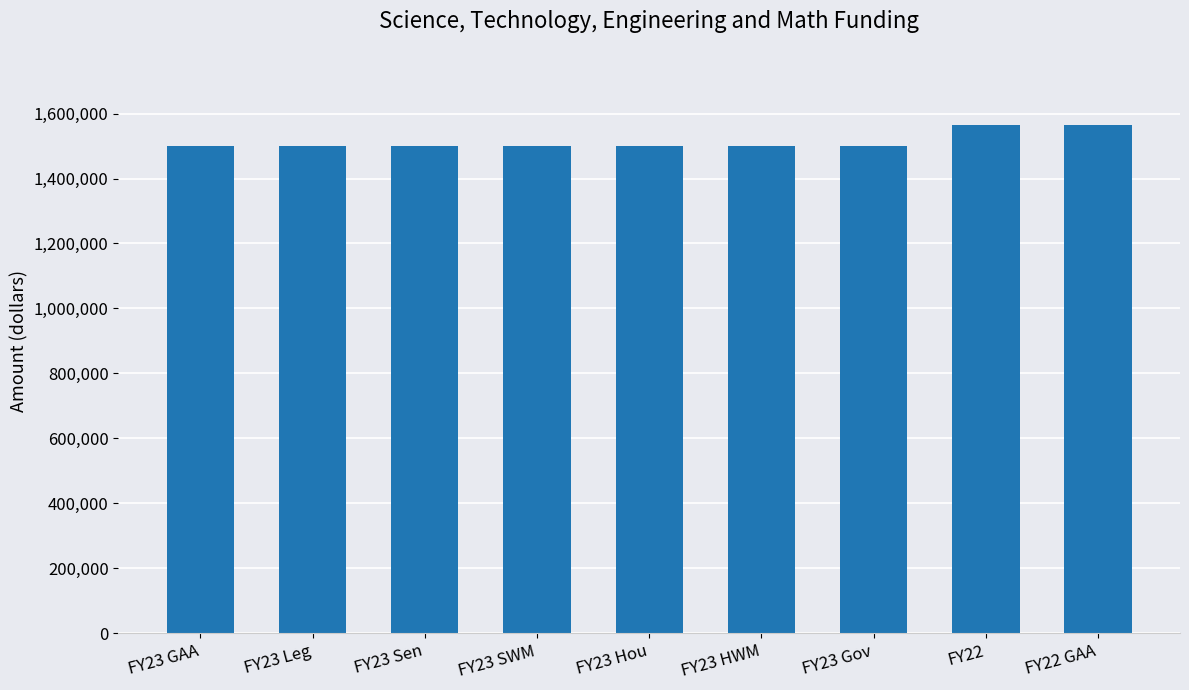

Is it true that the value at FY23 HWM is 393215?

False